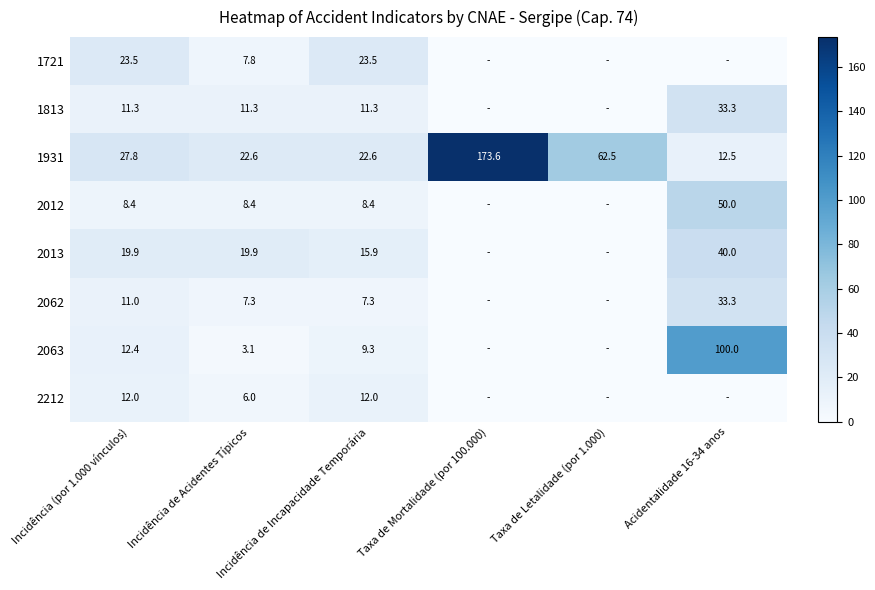

What is the sum of the 2212 values at Incidência de Acidentes Típicos and Incidência de Incapacidade Temporária?

18.0